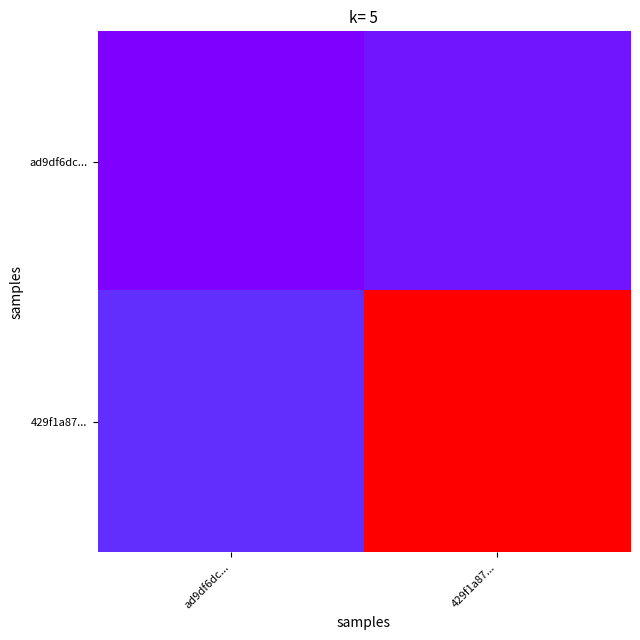

What is the smallest value displayed?

-1